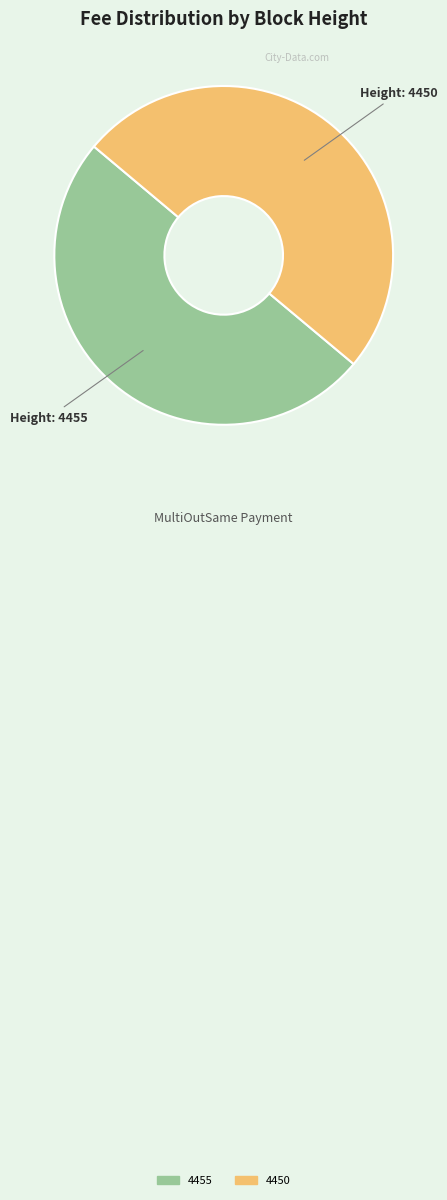

Approximately how many times larger is the value at 4455 compared to 4450?

1.0